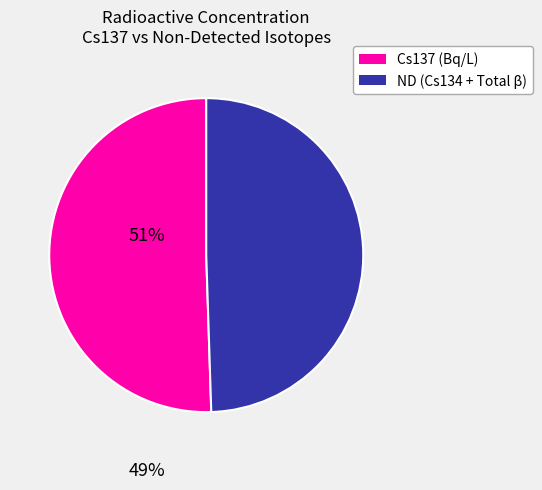

Do ND (Cs134 + Total β) and Cs137 (Bq/L) together represent more than half of the pie?

Yes